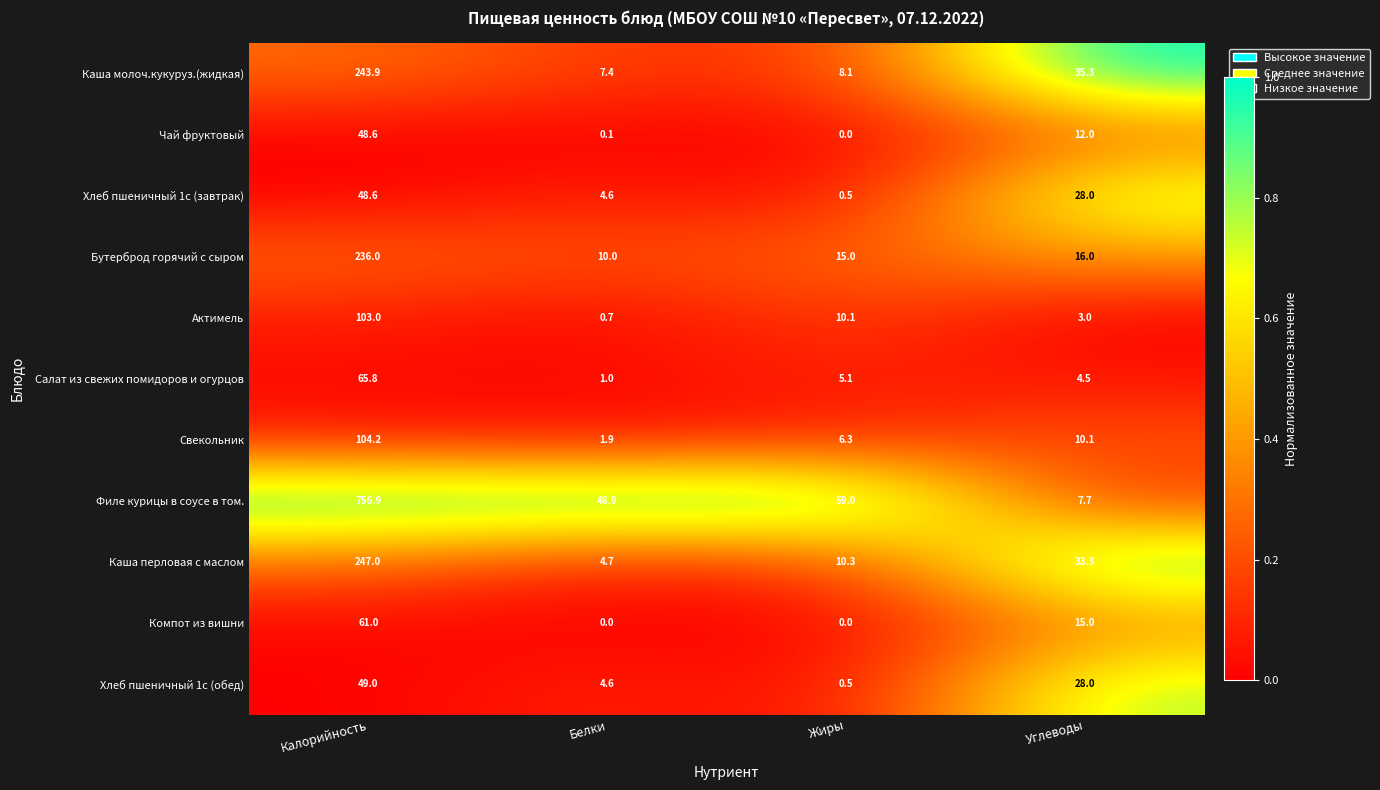

Which series changed the most between Жиры and Углеводы?

Филе курицы в соусе в том.